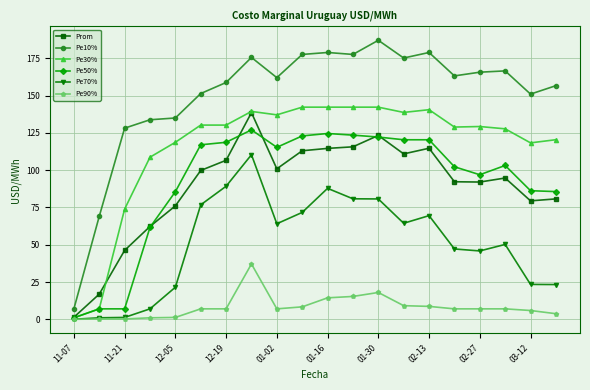

At how many categories does at least one series exceed 58?

19